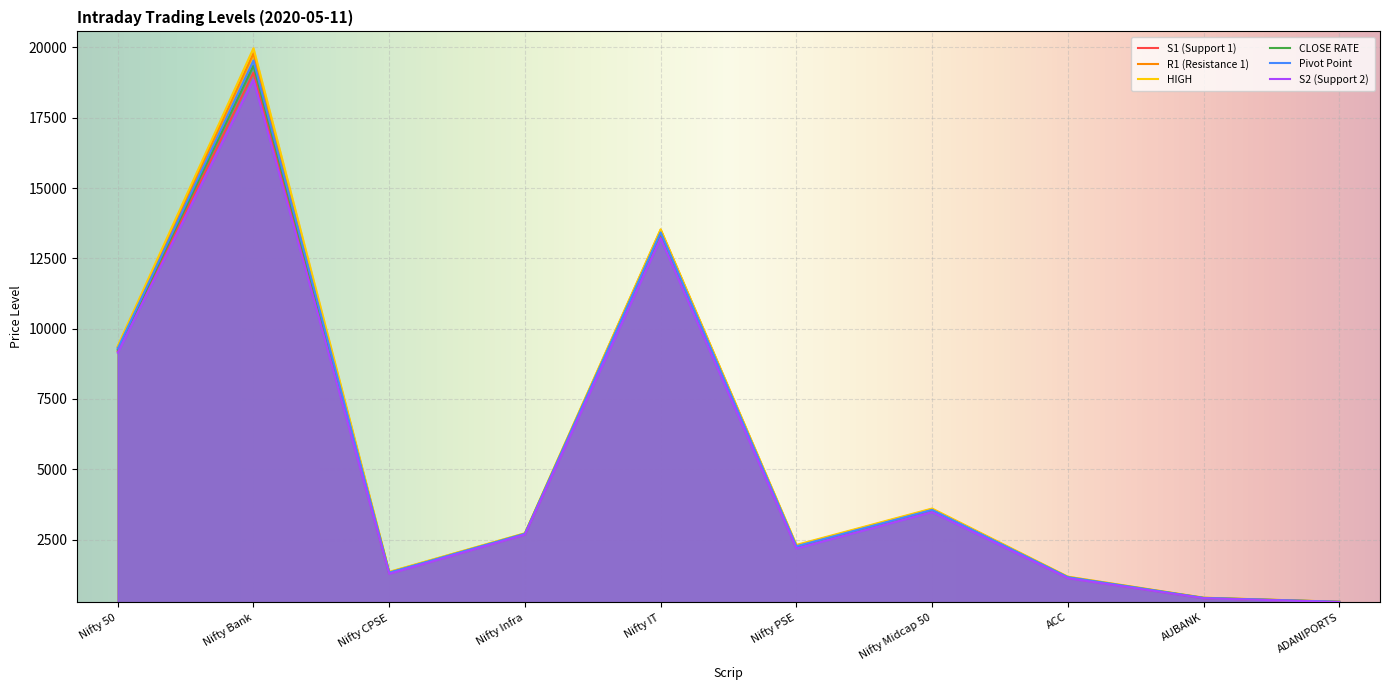

What are all the series names shown in the legend?

S1 (Support 1), R1 (Resistance 1), HIGH, CLOSE RATE, Pivot Point, S2 (Support 2)